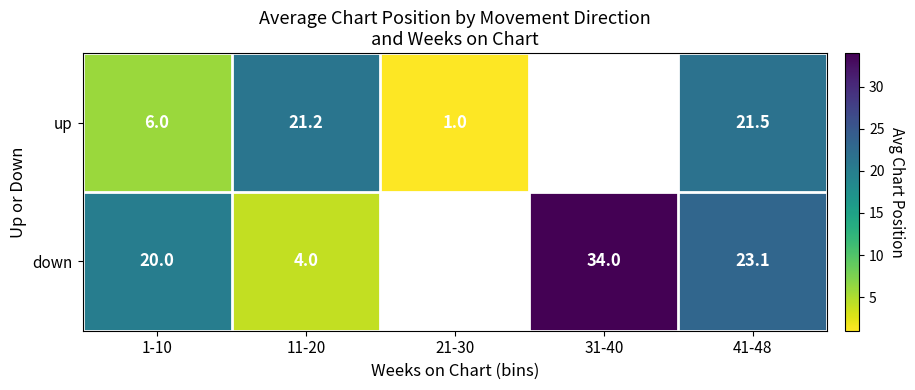

Which category has the highest value across all series?

31-40